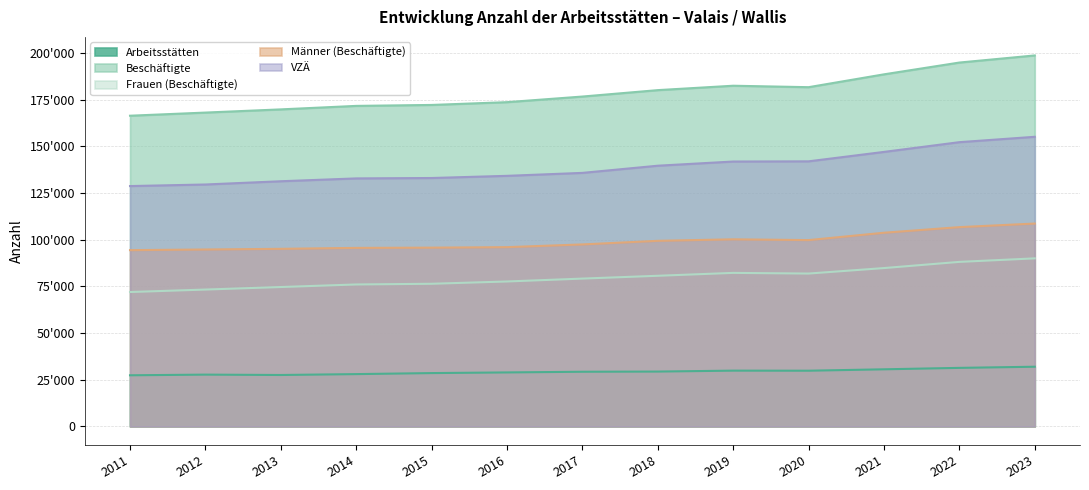

In Frauen (Beschäftigte), how many points are higher than both neighbors (excluding endpoints)?

1